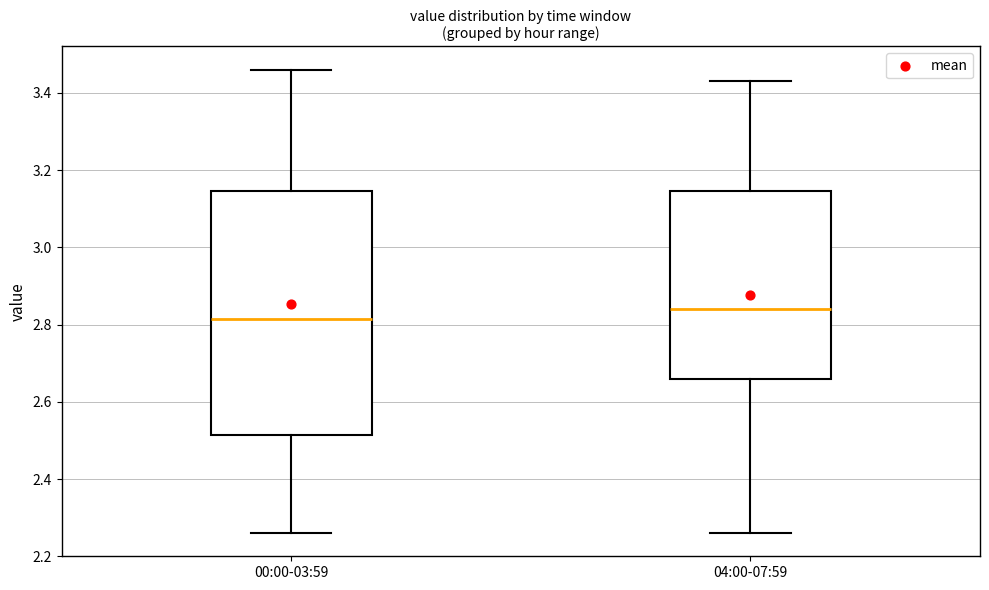

Reading left to right, read every box against the y-axis: the position of its median line, the range the box covers, and the ends of its whiskers. The values are not printed on the chart, so give them approximately, as read against the axis.

00:00-03:59: median 2.82, box 2.52 to 3.14, whiskers 2.26 to 3.46
04:00-07:59: median 2.84, box 2.66 to 3.14, whiskers 2.26 to 3.44